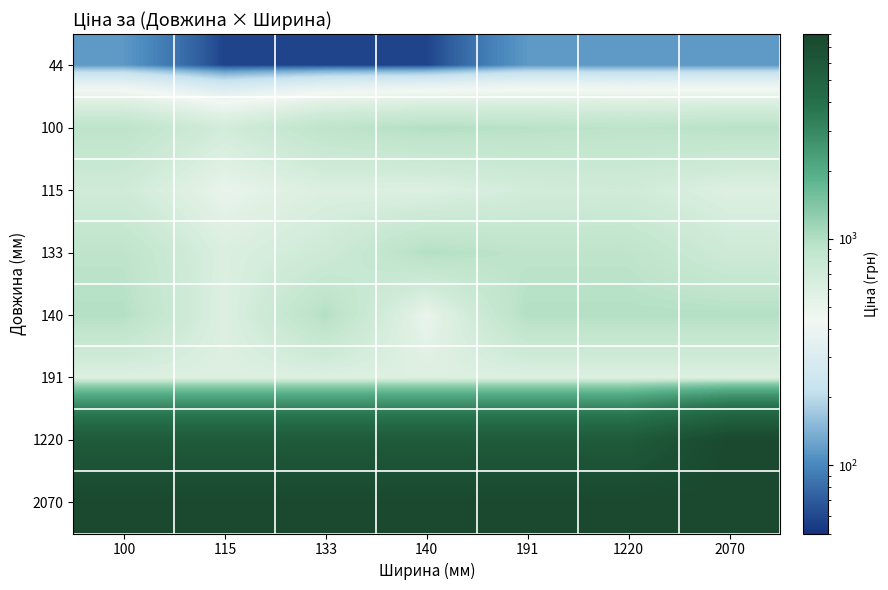

Which category has the lowest value across all series?

115